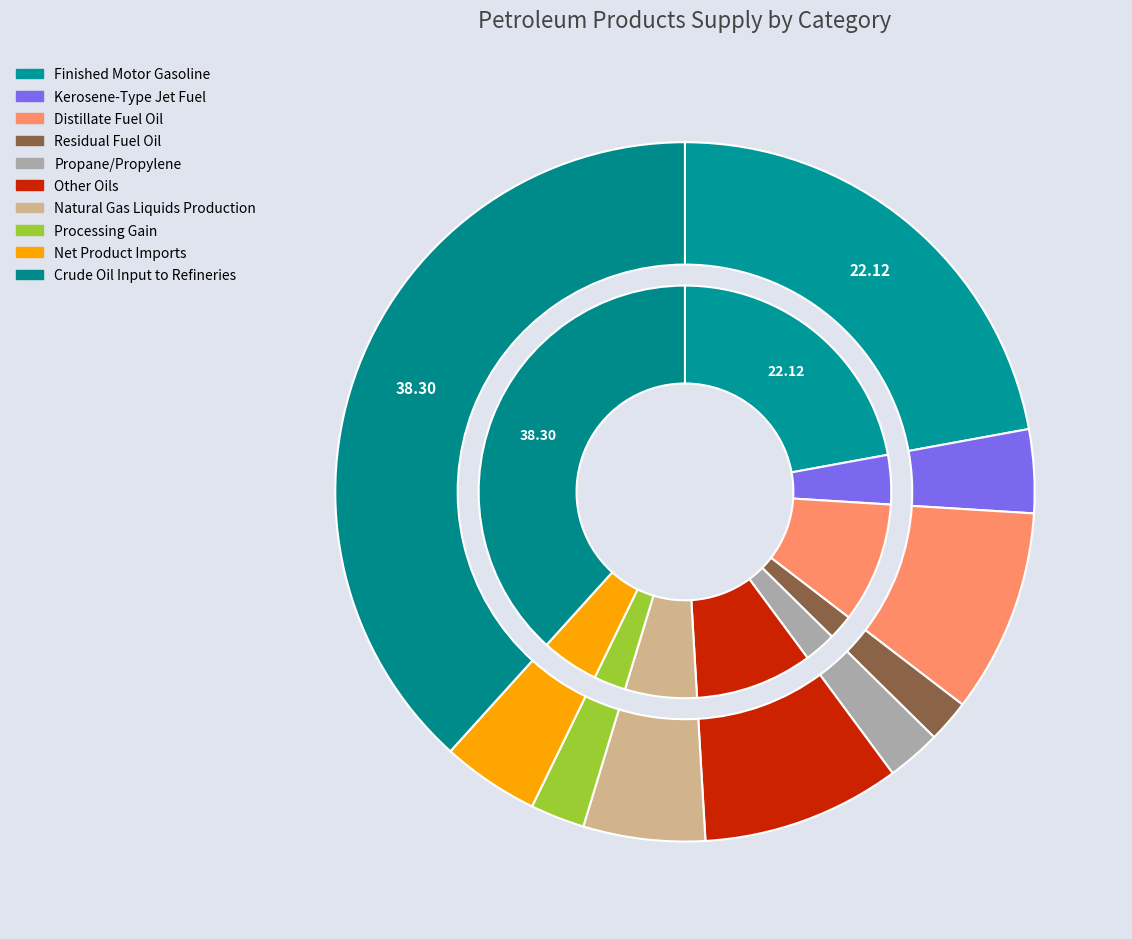

Rank the categories by value from lowest to highest.

Residual Fuel Oil, Propane/Propylene, Processing Gain, Kerosene-Type Jet Fuel, Net Product Imports, Natural Gas Liquids Production, Other Oils, Distillate Fuel Oil, Finished Motor Gasoline, Crude Oil Input to Refineries